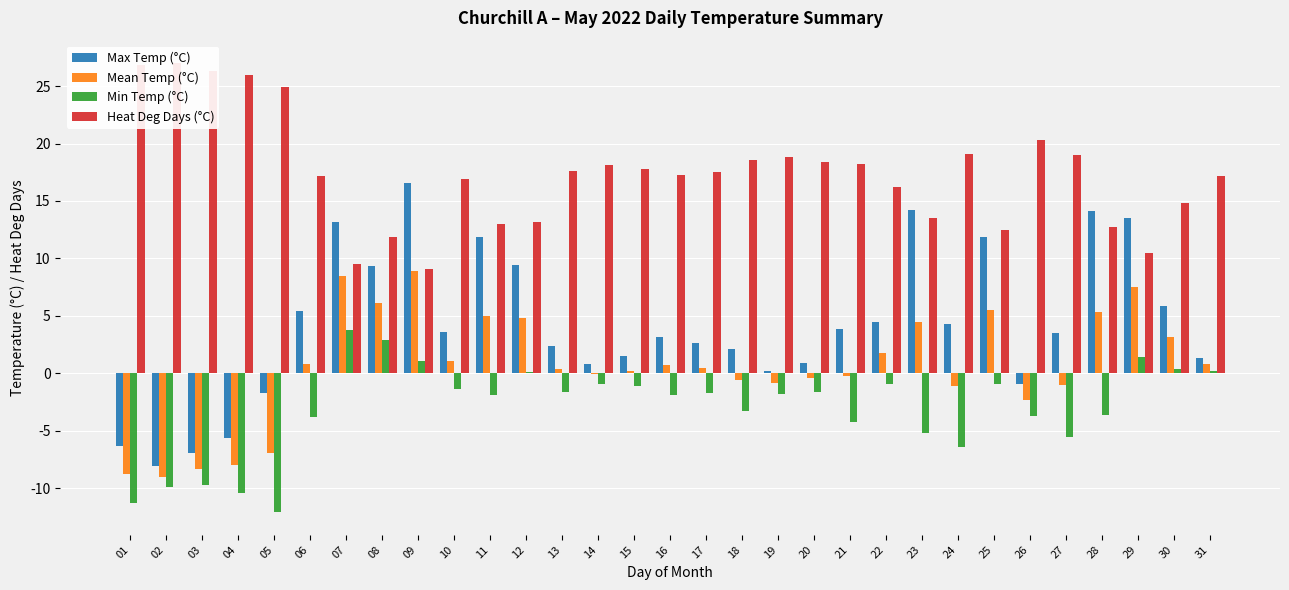

What is the minimum value shown in the chart?

-12.1